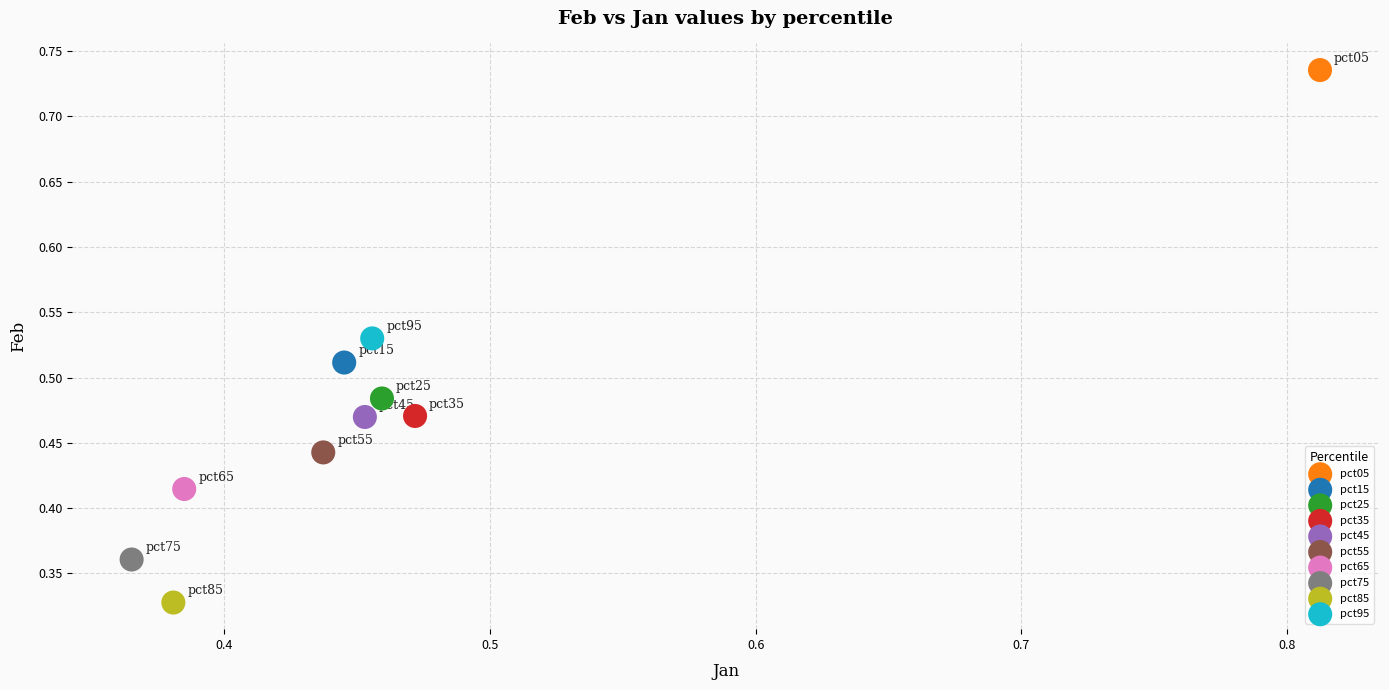

Which series contains the highest Y value?

pct05